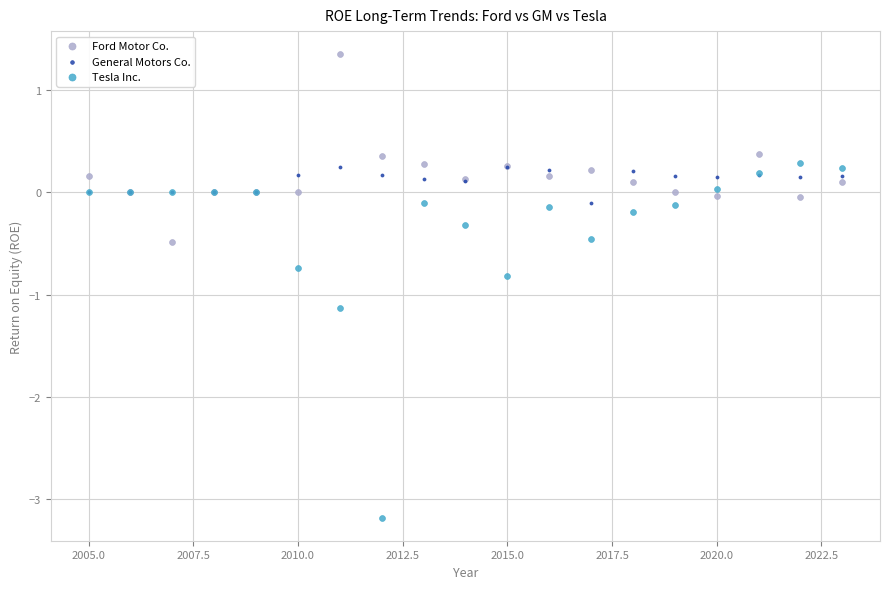

What are all the series names shown in the legend?

Ford Motor Co., General Motors Co., Tesla Inc.